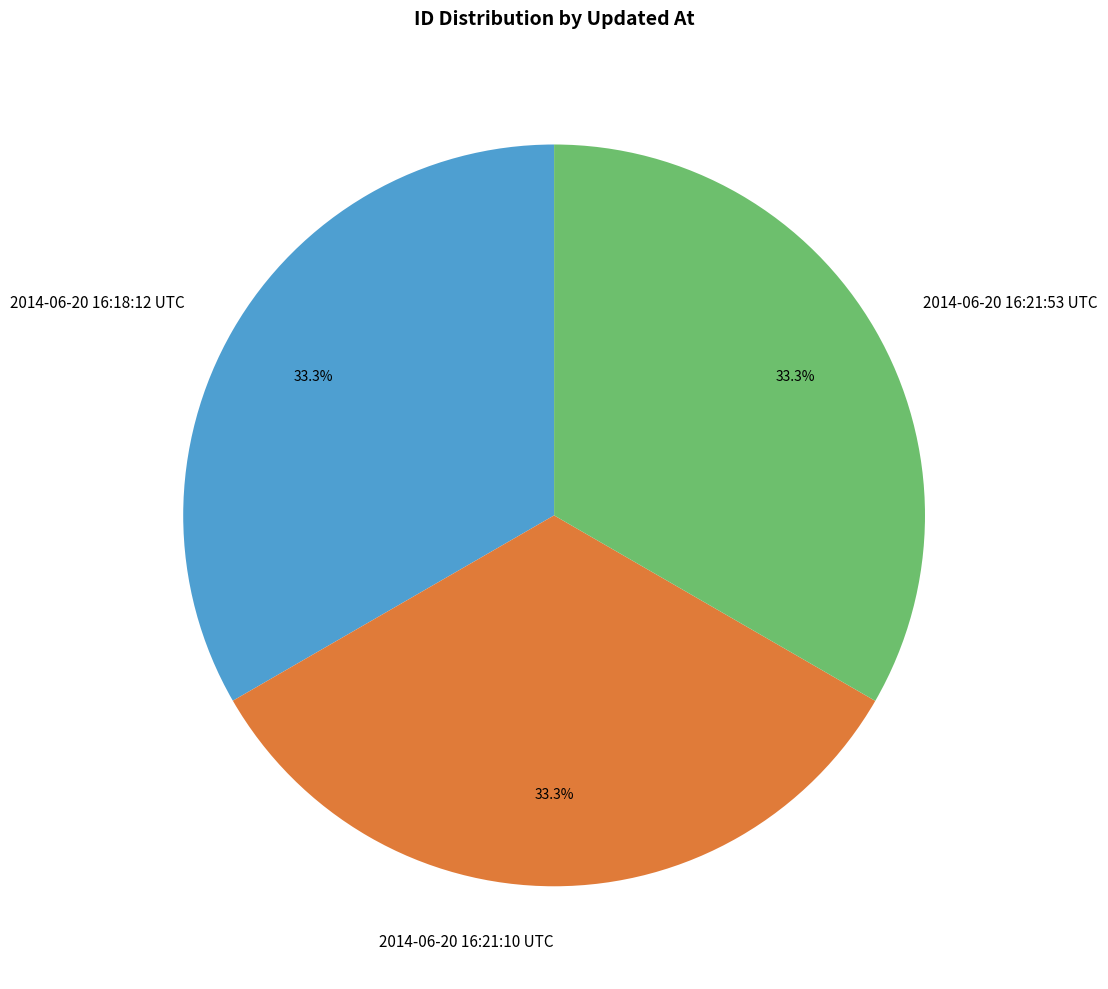

True or false: 2014-06-20 16:18:12 UTC accounts for 33% of the total.

True